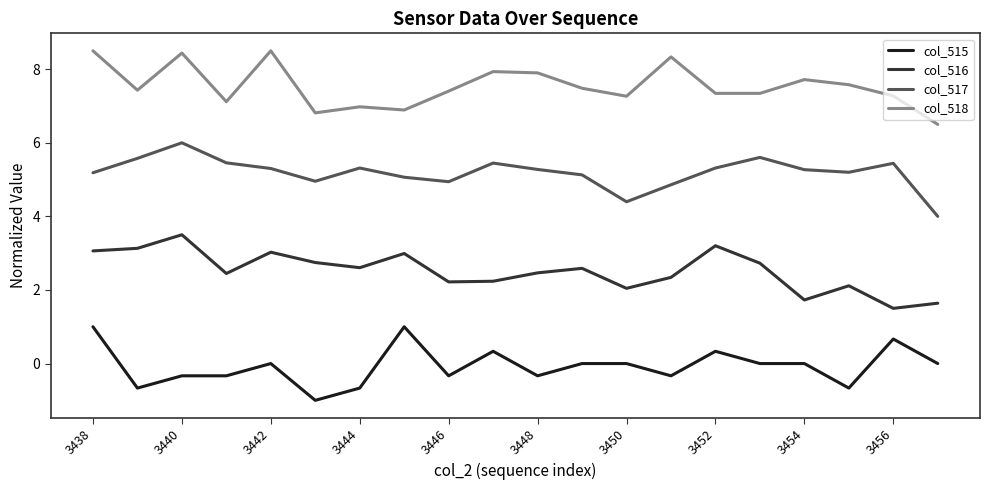

True or false: col_516 and col_518 cross at least once.

False